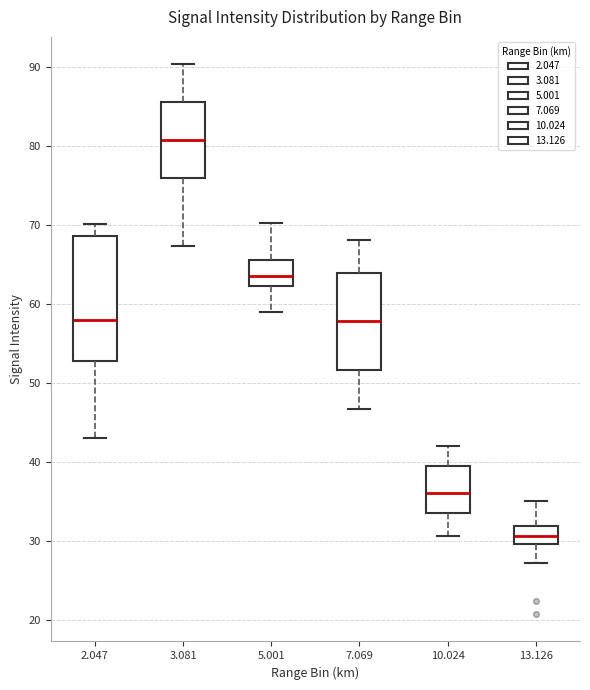

Where does the median line of the box at x = 3.081 sit on the y-axis? The values are not printed on the chart, so give them approximately, as read against the axis.

81